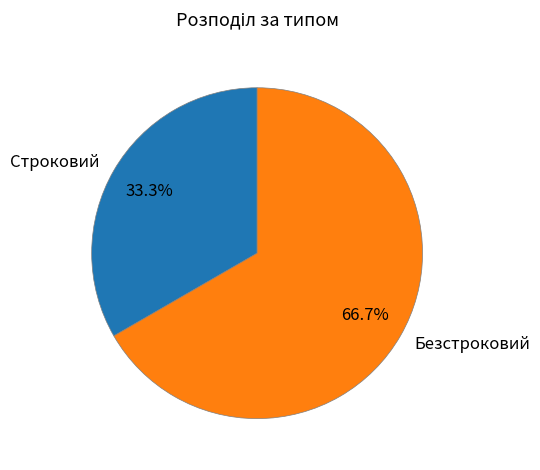

To the nearest percent, what percentage of the pie is Строковий?

33%